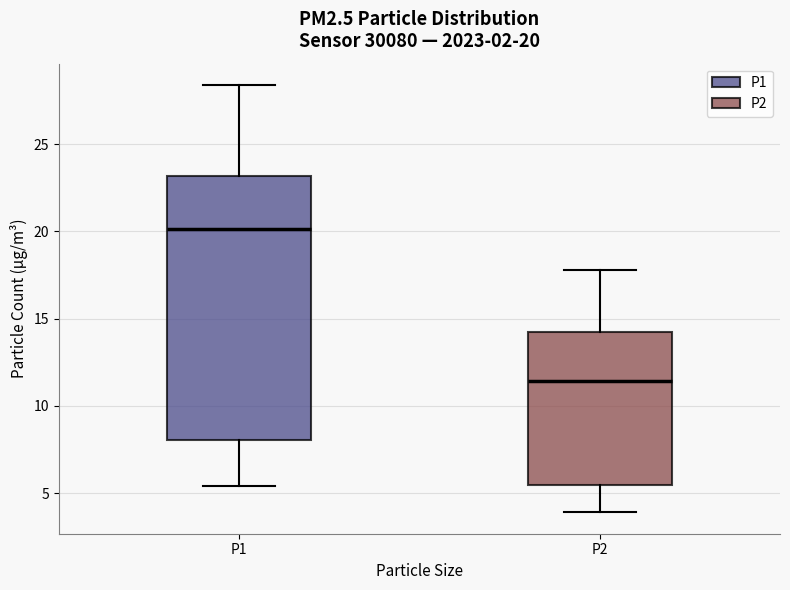

Which box's median line is the lowest?

P2